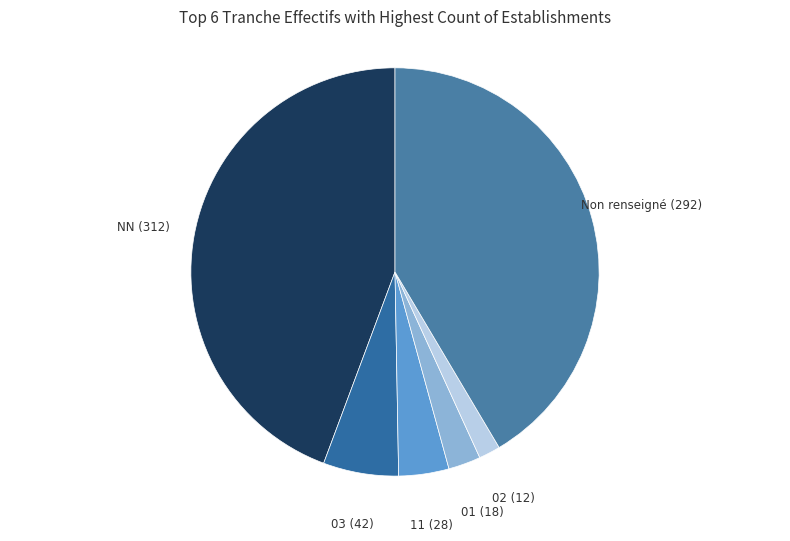

Rank the categories by value from highest to lowest.

NN, Non renseigné, 03, 11, 01, 02